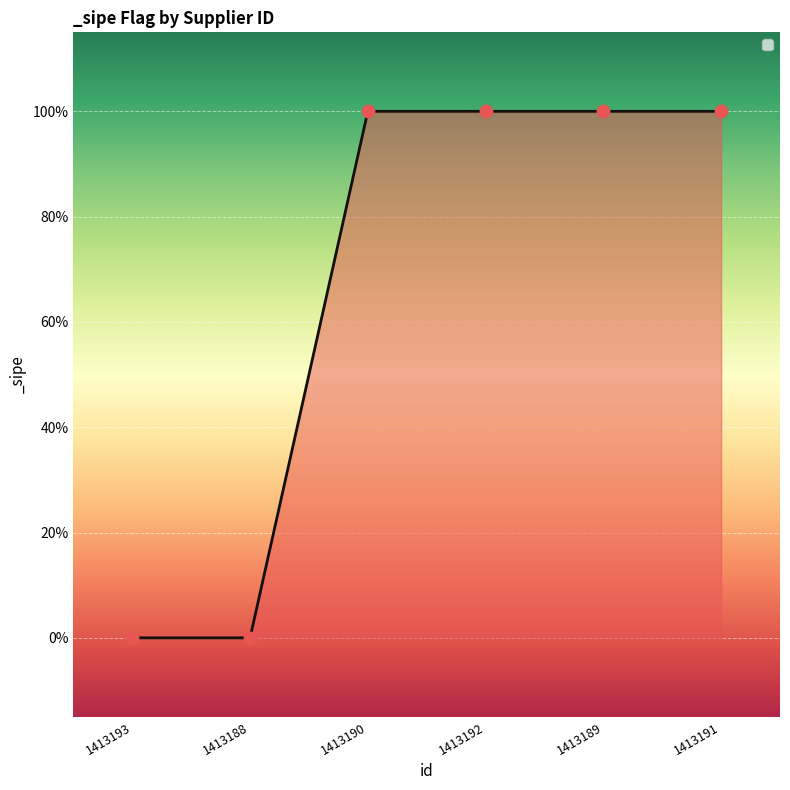

Does the chart have visible grid lines?

Yes